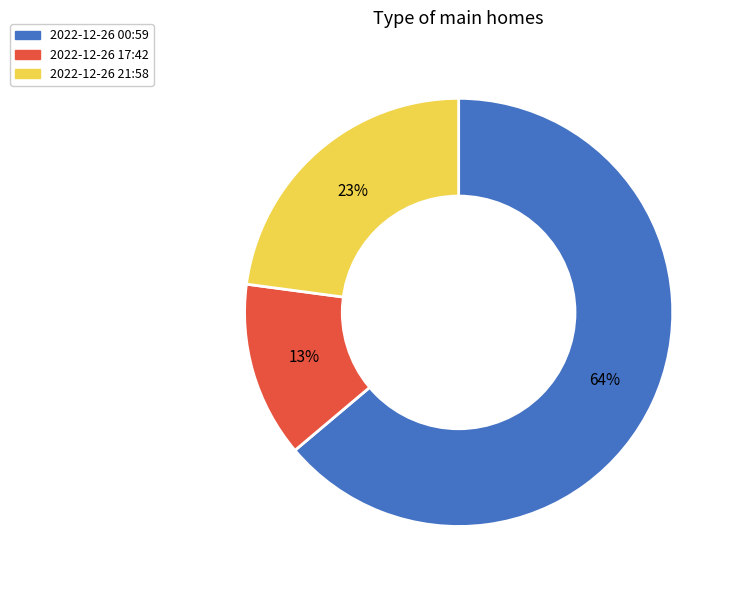

To the nearest percent, what is the difference between the largest and smallest slice percentages?

51%